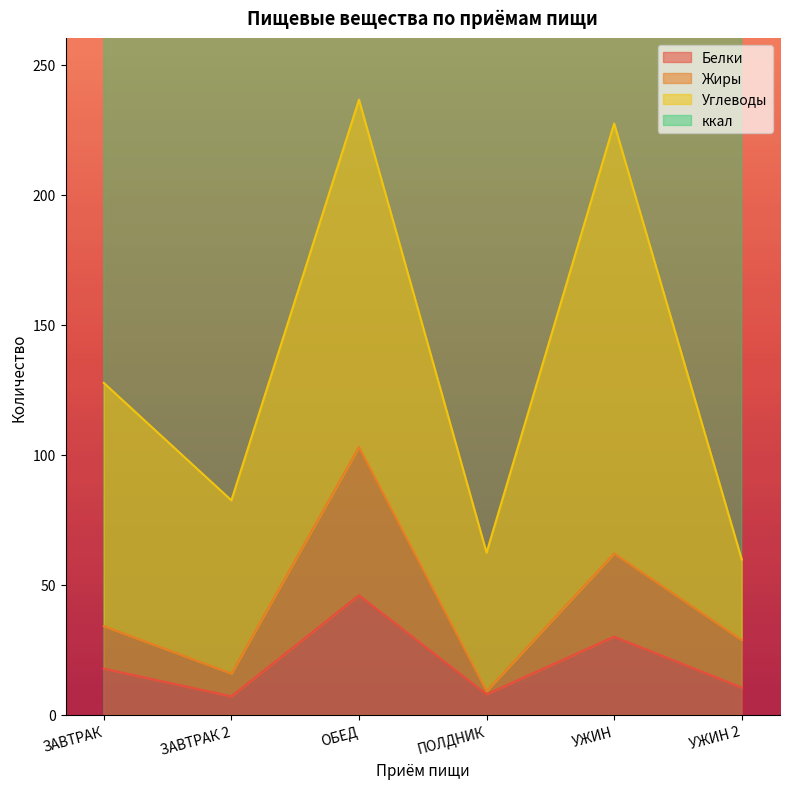

At how many categories does at least one series exceed 1200?

1